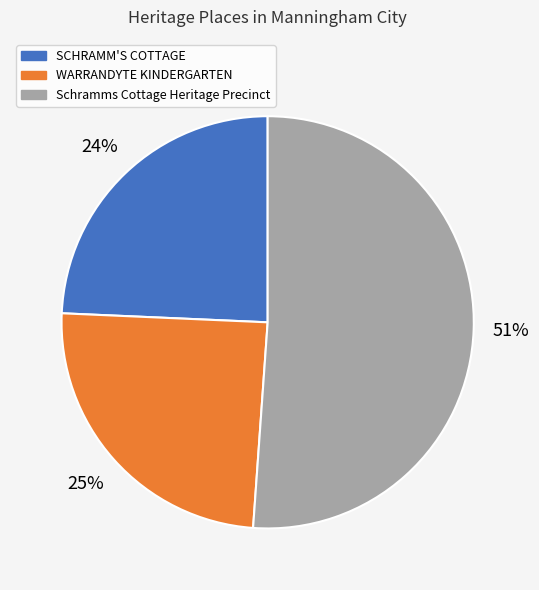

What is the ratio of the value at SCHRAMM'S COTTAGE to the value at WARRANDYTE KINDERGARTEN?

1.0